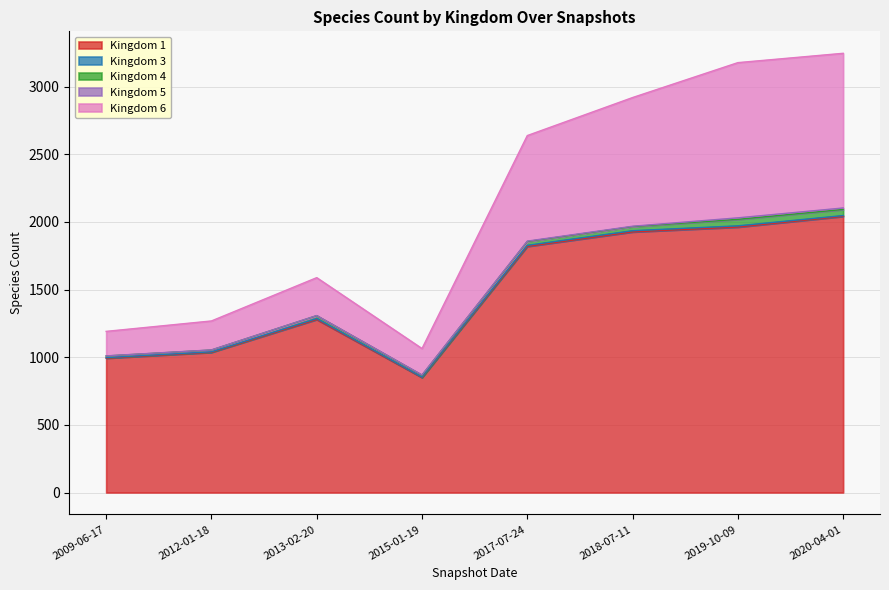

Which series changed the most between 2012-01-18 and 2015-01-19?

1